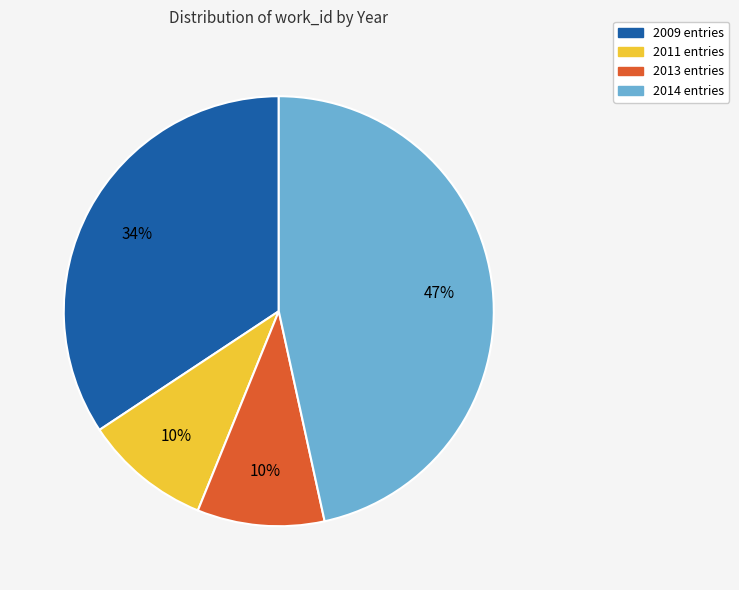

To the nearest percent, what is the difference between the 2013 entries and 2014 entries slice percentages?

37%